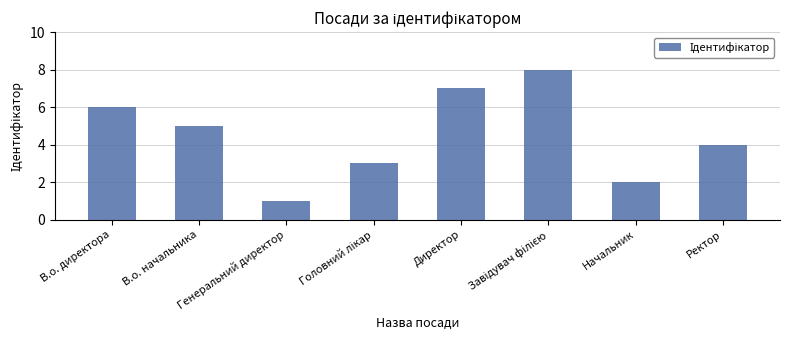

How many bars are there in total?

8